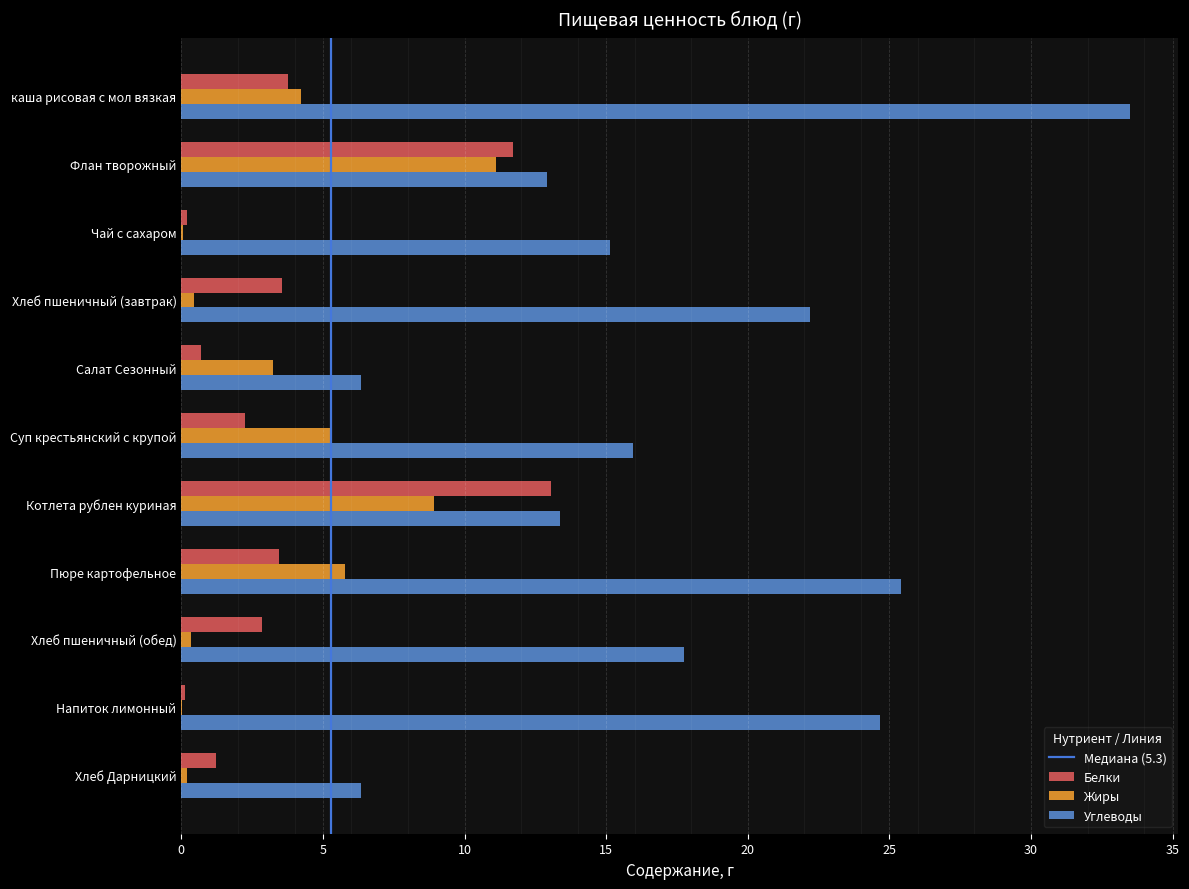

Is it true that Жиры equals 2.1 at Суп крестьянский с крупой?

False